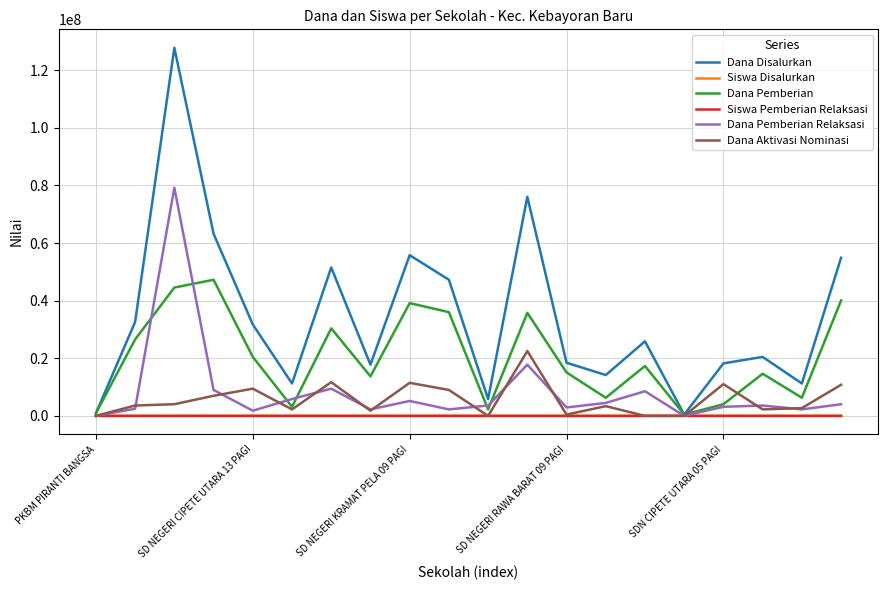

In Dana Pemberian Relaksasi, how many points are higher than both neighbors (excluding endpoints)?

6